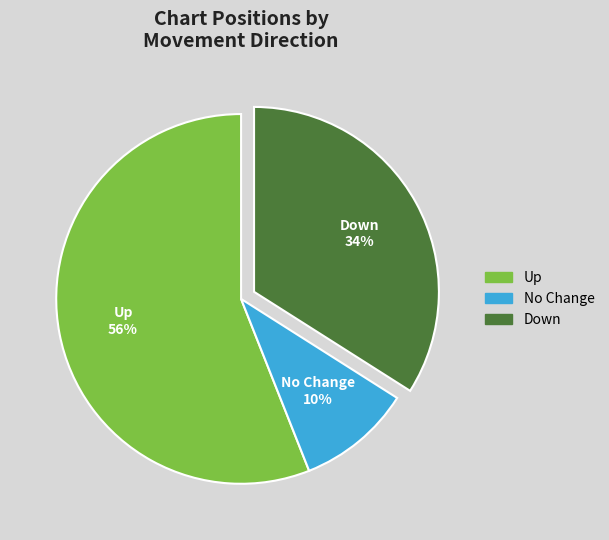

Is there a majority slice in this chart?

Yes